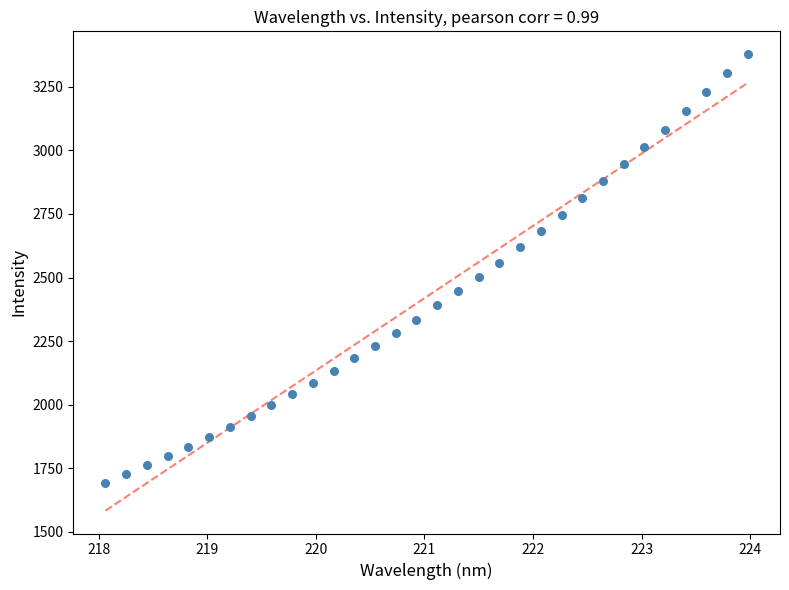

What is the range of X values (max minus min)?

5.9